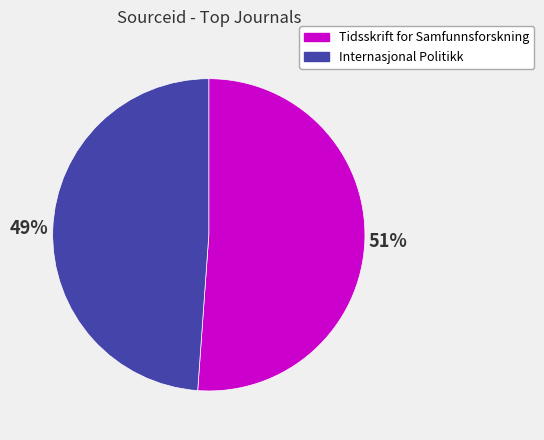

Is the sum of Tidsskrift for Samfunnsforskning and Internasjonal Politikk greater than half?

Yes